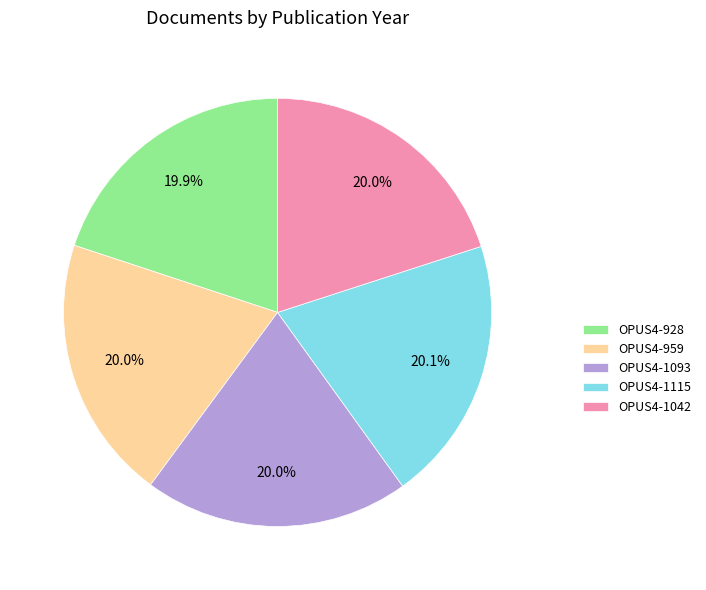

How many segments does this pie chart have?

5